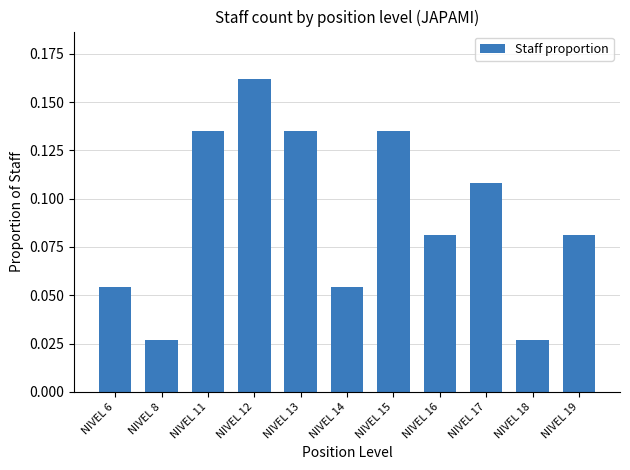

What is the sum of all values?

1.0